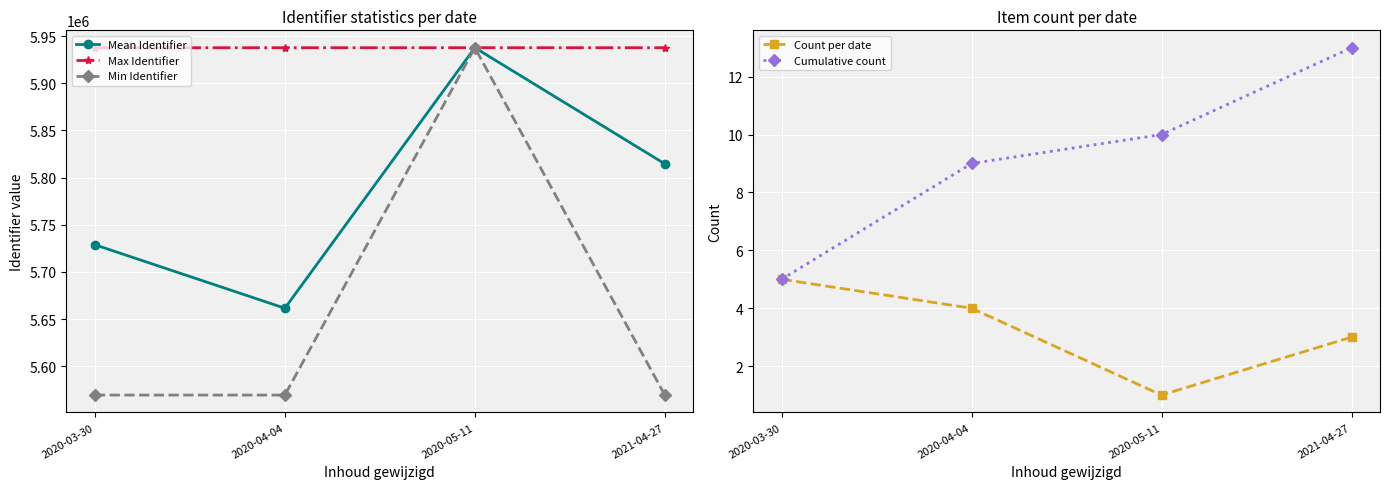

The value of Max Identifier at 2020-05-11 is 8842874.4. True or false?

False